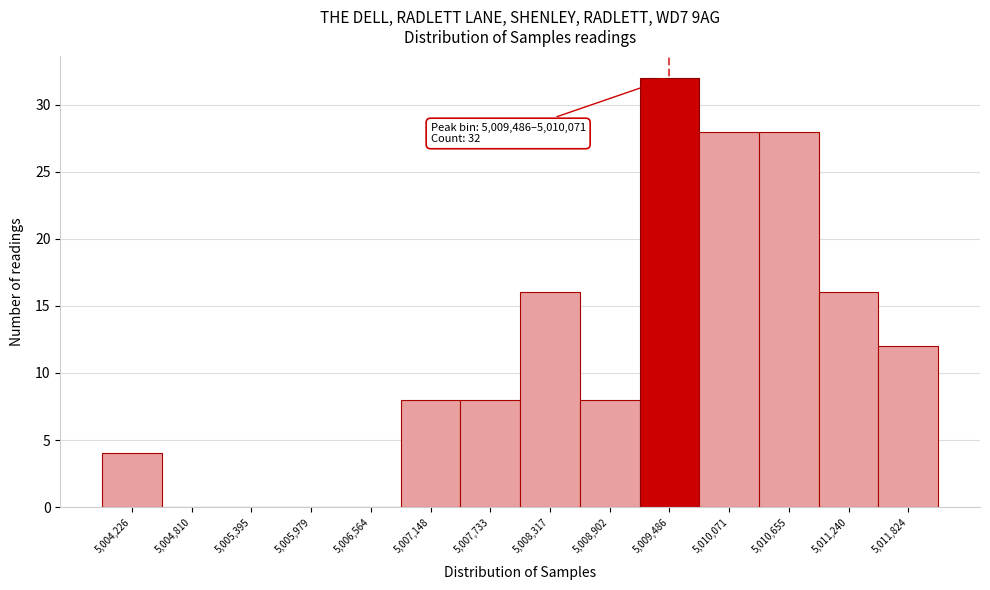

Reading right to left, extract all data points from this chart.

5,011,824=12	5,011,240=16	5,010,655=28	5,010,071=28	5,009,486=32	5,008,902=8	5,008,317=16	5,007,733=8	5,007,148=8	5,006,564=0	5,005,979=0	5,005,395=0	5,004,810=0	5,004,226=4